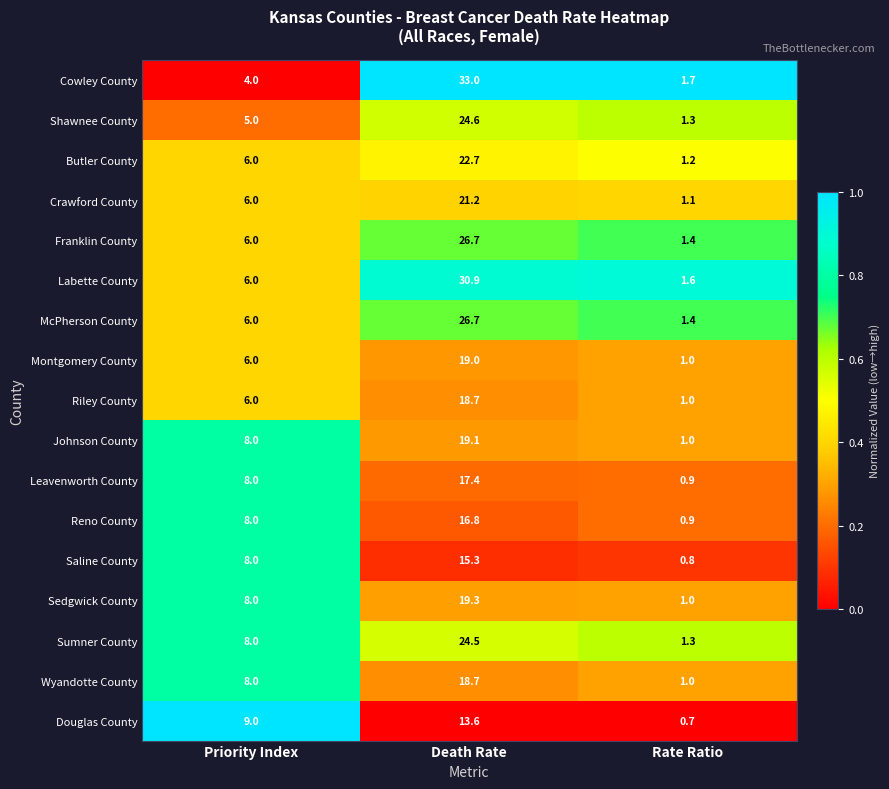

What is the sum of the Sedgwick County values at Priority Index and Death Rate?

27.3